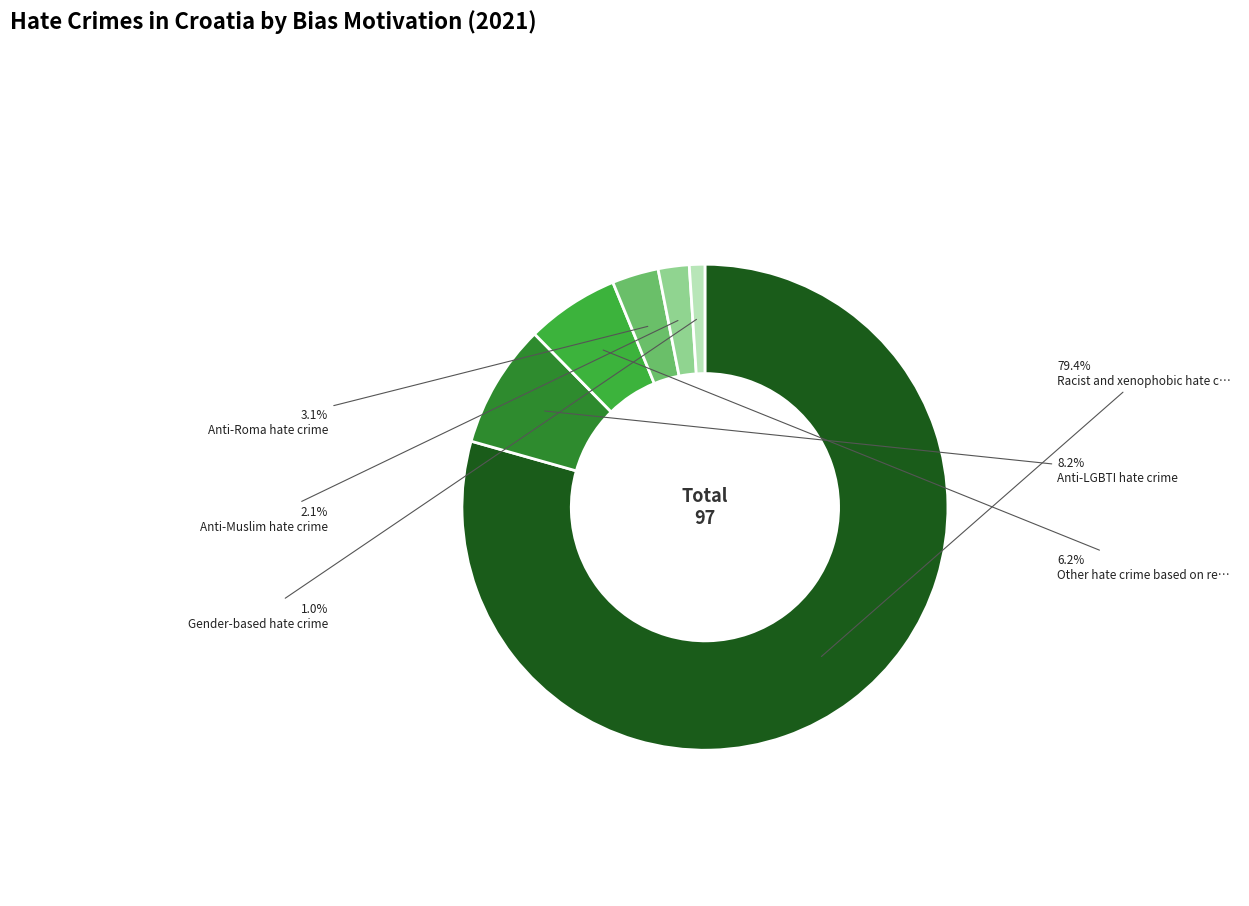

How many segments does this pie chart have?

6